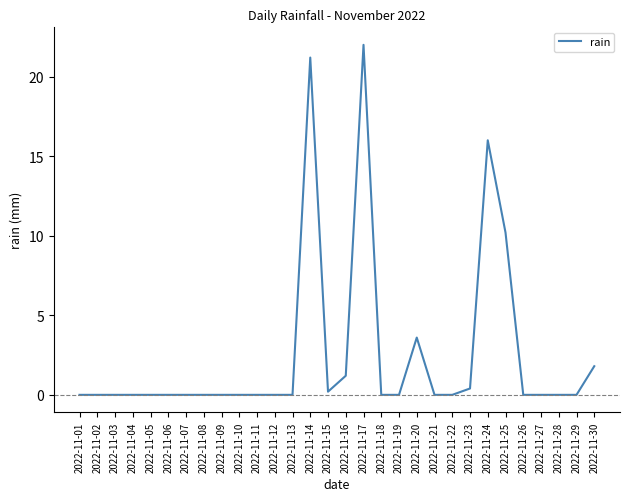

Reading right to left, extract all data points from this chart.

1.8	0.0	0.0	0.0	0.0	10.2	16.0	0.4	0.0	0.0	3.6	0.0	0.0	22.0	1.2	0.2	21.2	0.0	0.0	0.0	0.0	0.0	0.0	0.0	0.0	0.0	0.0	0.0	0.0	0.0